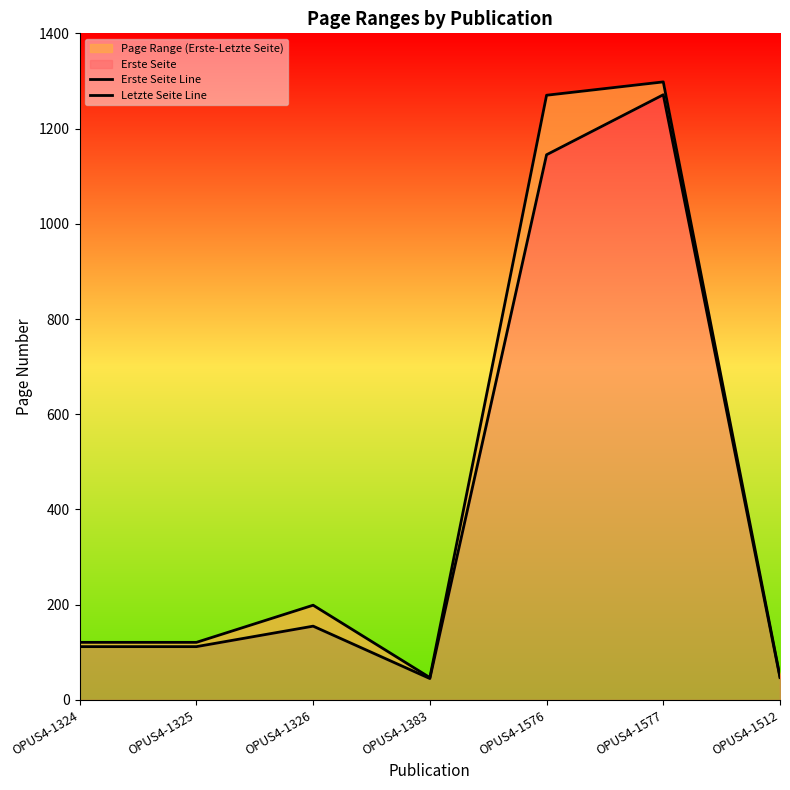

What is the label of the 1st point from the right?

OPUS4-1512